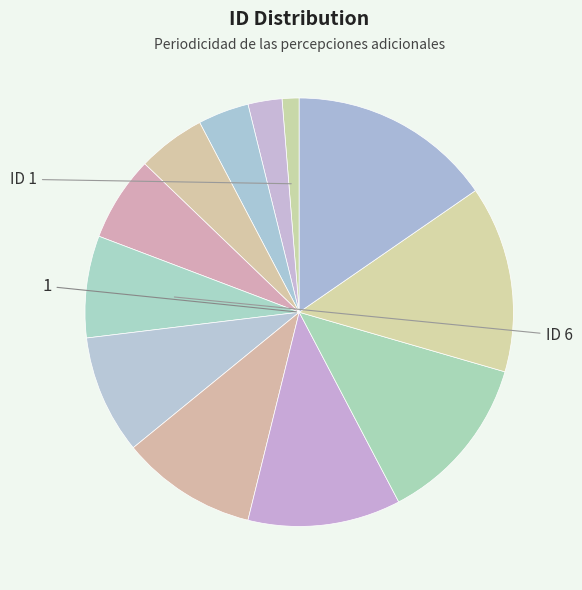

How many slices are in this pie chart?

12